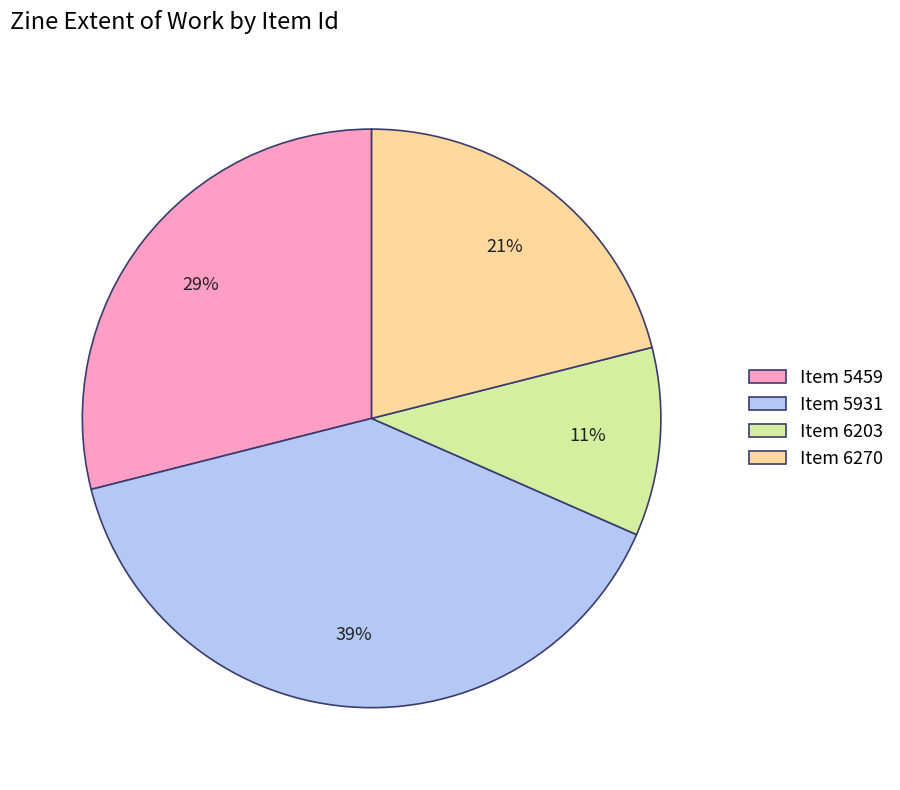

Is it true that Item 5931 is 39% of the pie?

True